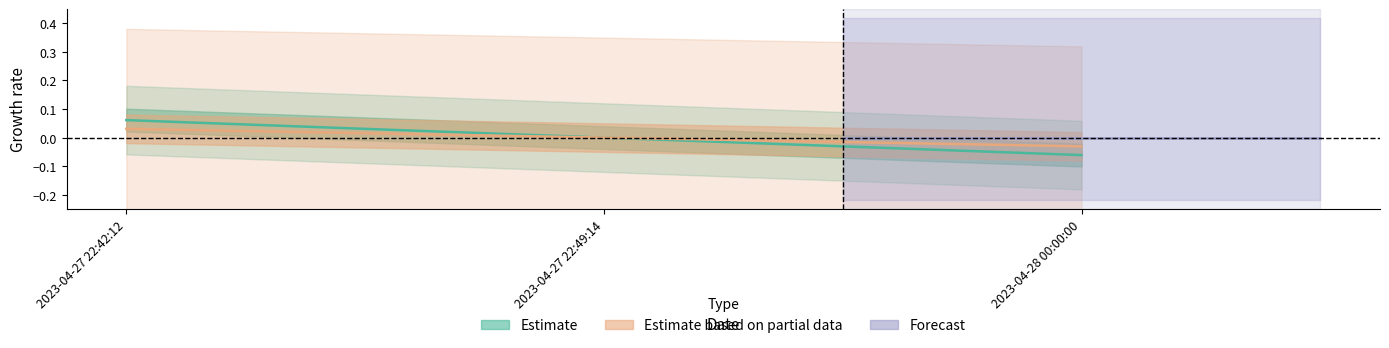

Rank the categories by value from highest to lowest.

2023-04-27 22:42:12, 2023-04-27 22:49:14, 2023-04-28 00:00:00